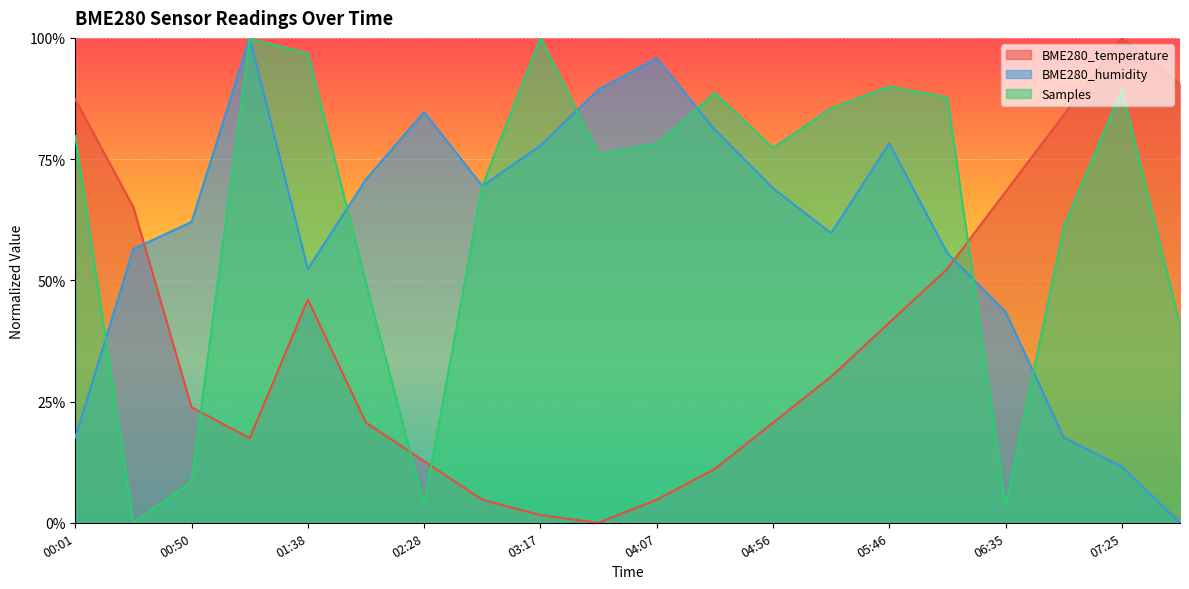

Is it true that BME280_temperature equals 0.5 at 06:11?

True